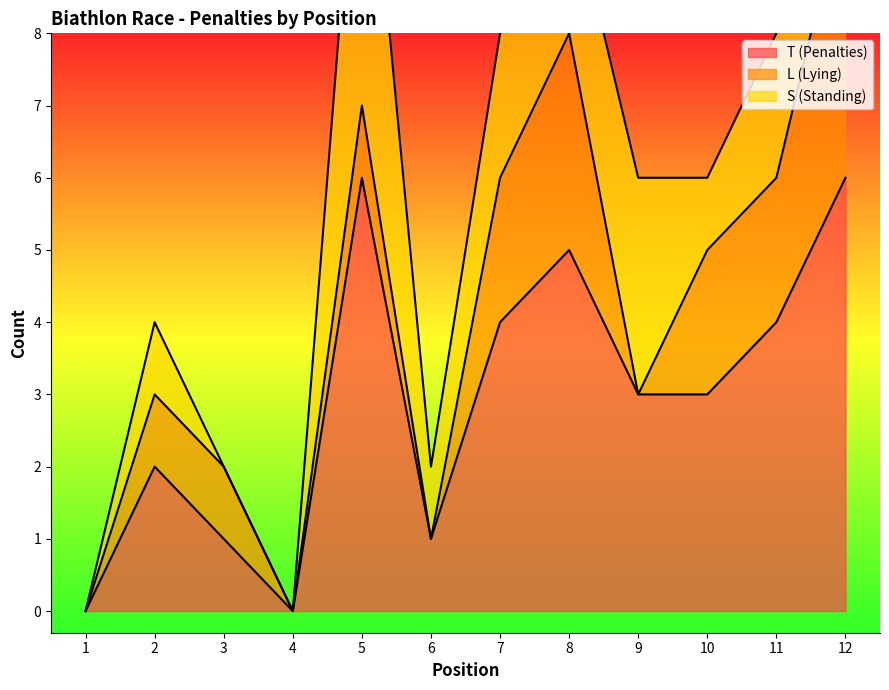

At which category is the sum across all series the highest?

5